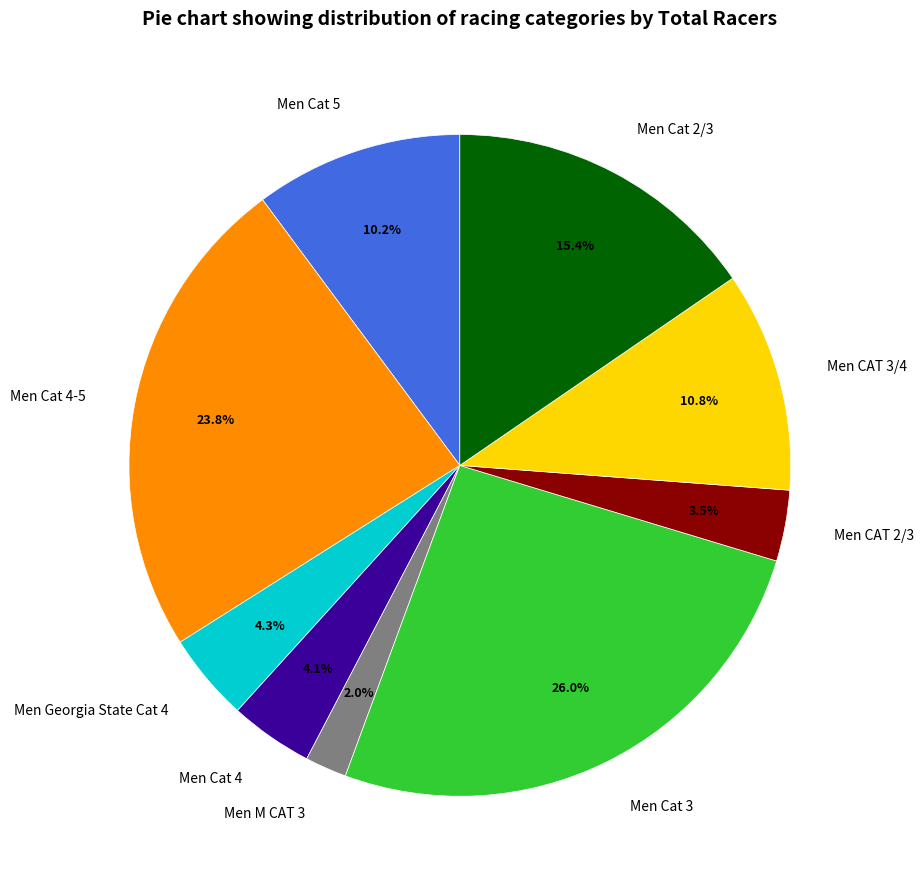

What is the total percentage of Men CAT 2/3 and Men Cat 4-5?

27.3%